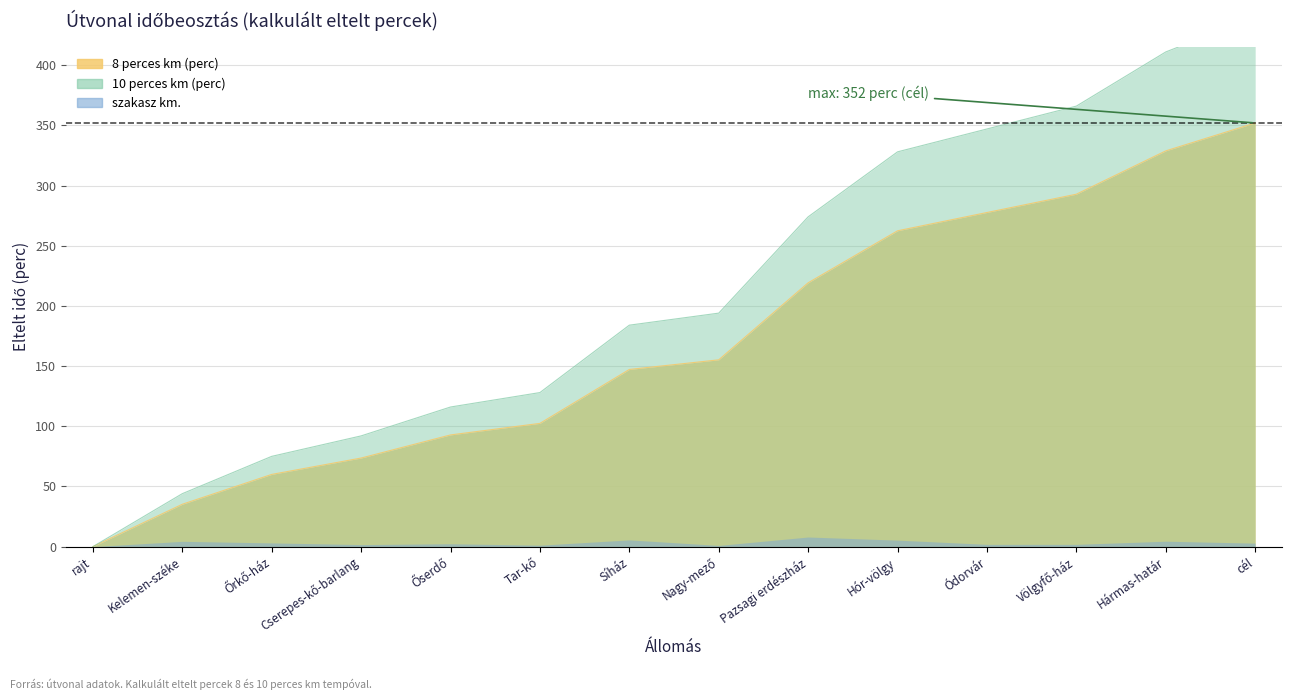

What is the sum of the 10 perces km (perc) values at Tar-kő and Völgyfő-ház?

494.0